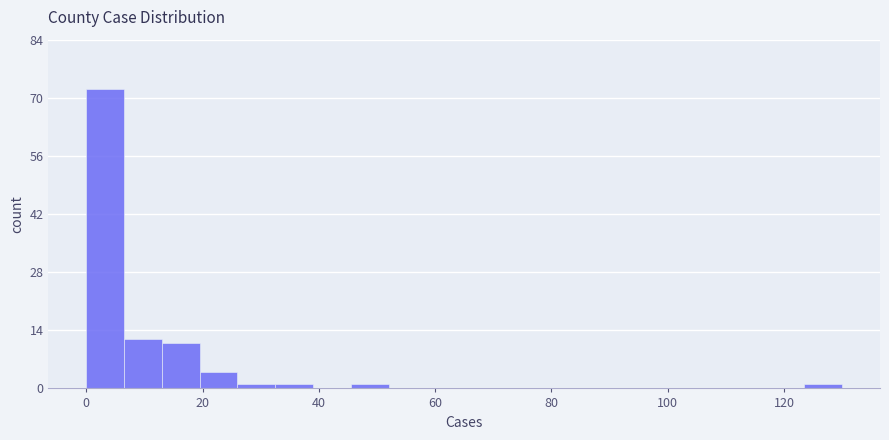

Read against the x-axis, roughly where is the centre of the tallest bar?

4